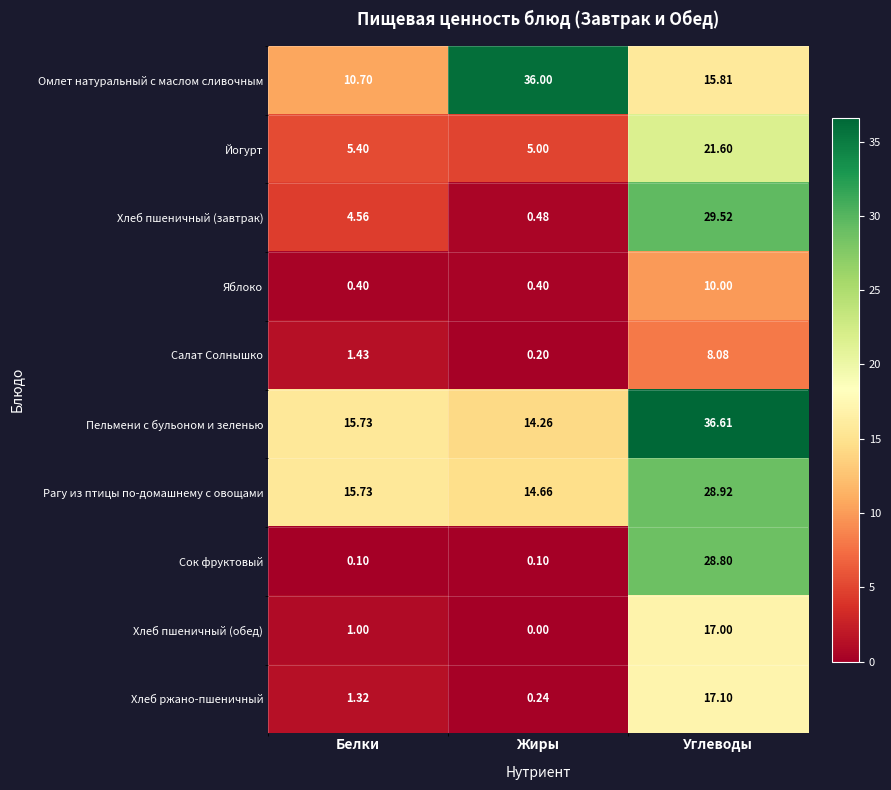

Which category has the highest value across all series?

Углеводы